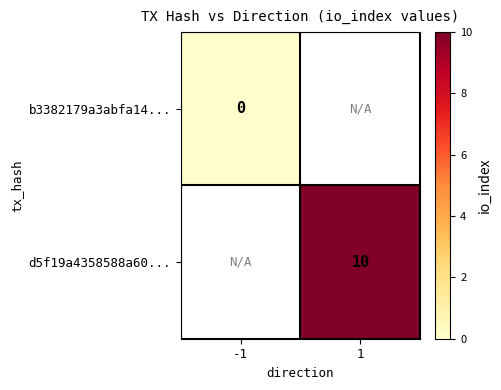

The value of d5f19a4358588a60... at 1 is 7. True or false?

False